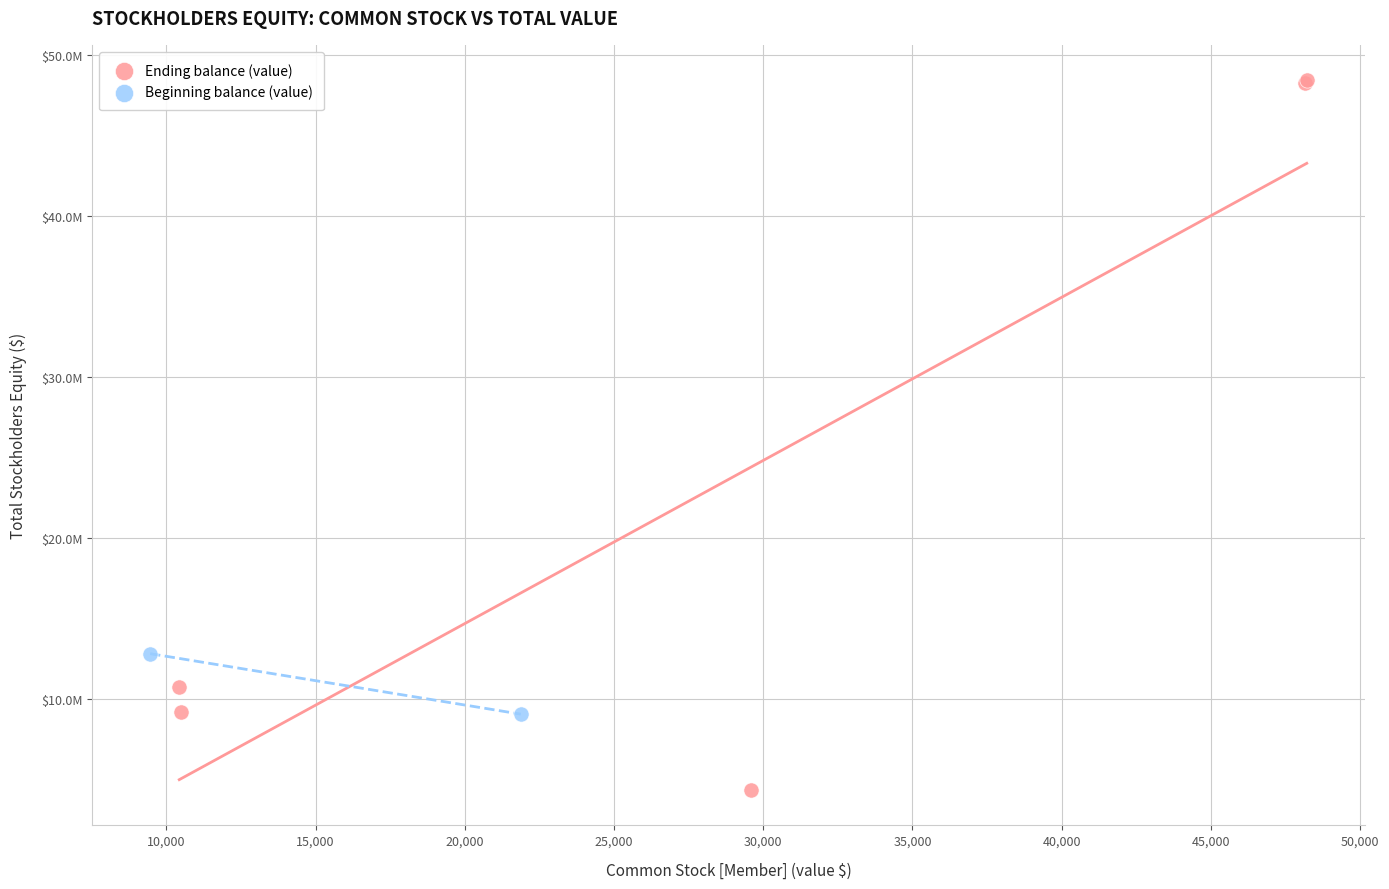

What are all the series names shown in the legend?

Ending balance (value), Beginning balance (value)